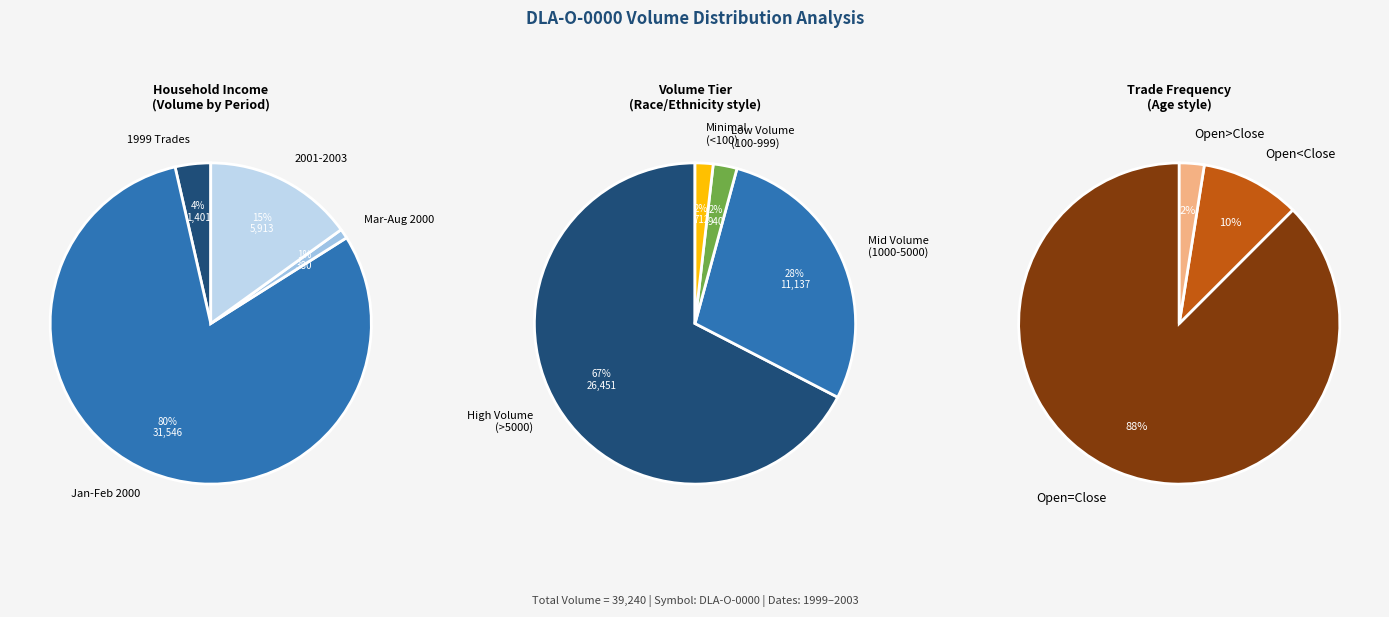

True or false: 1999-12-28 accounts for 0% of the total.

True